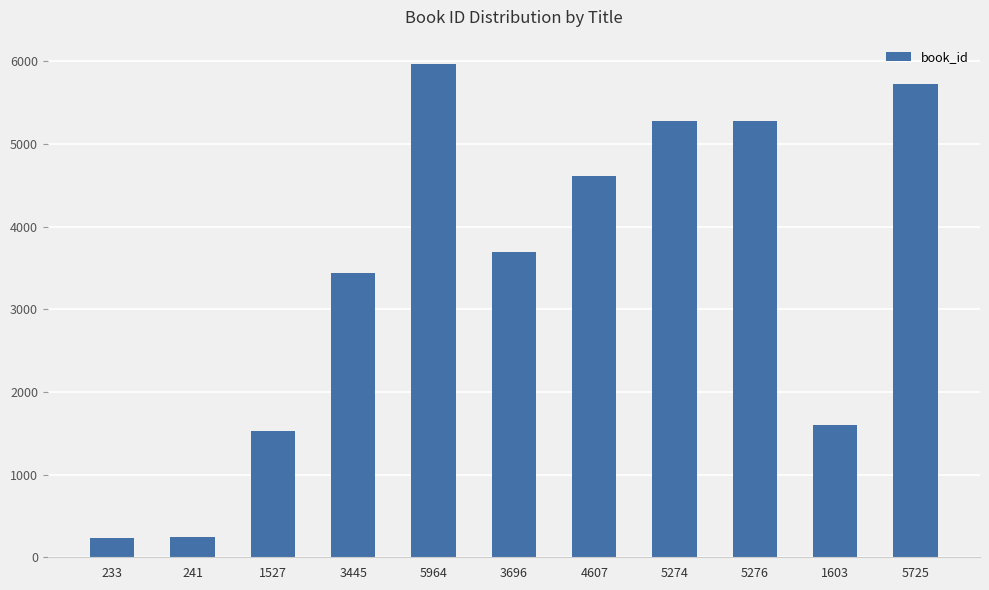

How many categories are shown in the chart?

11